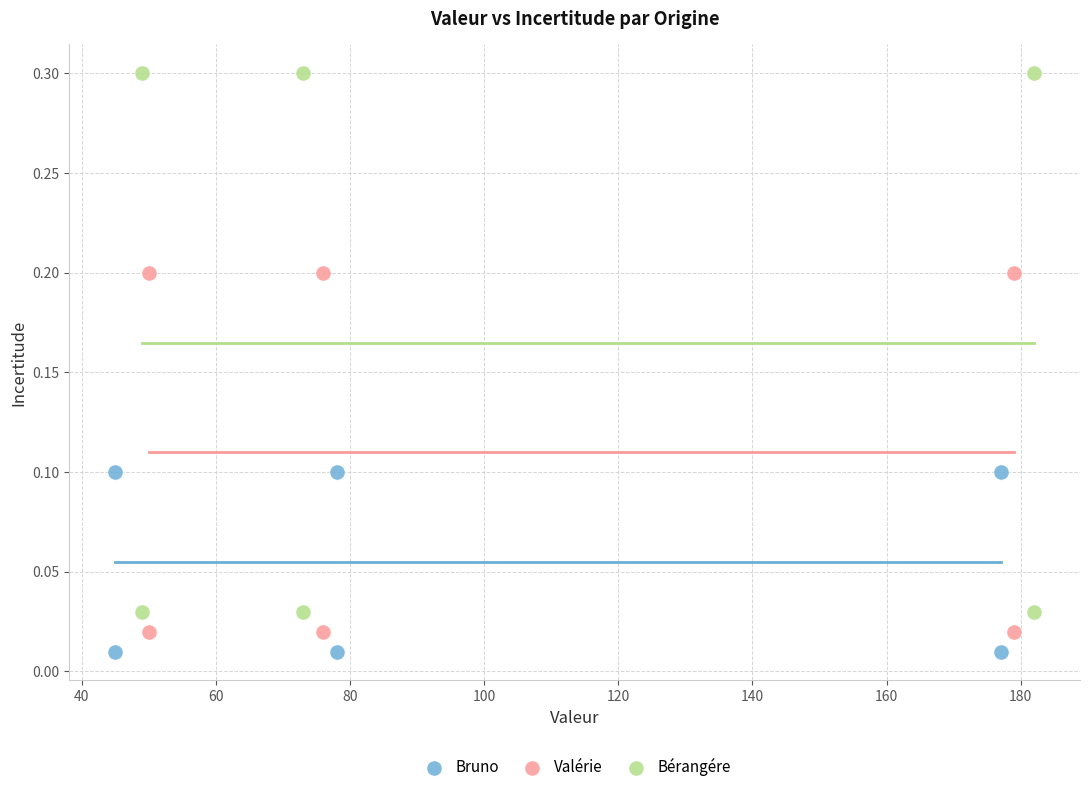

Which series has the widest spread of Y values?

Bérangére